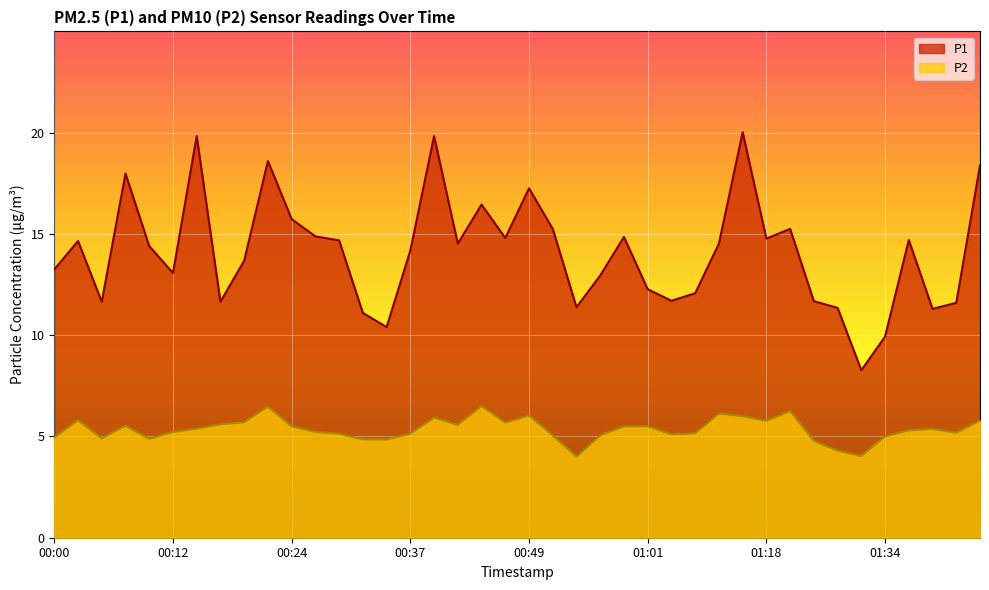

What is the difference between the highest and lowest values at 01:18?

9.0